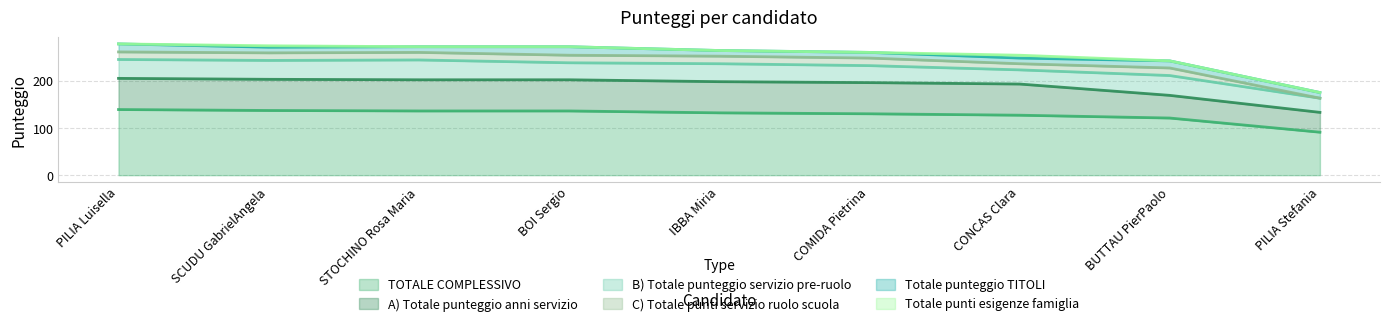

What is the total value across all series at BUTTAU PierPaolo?

242